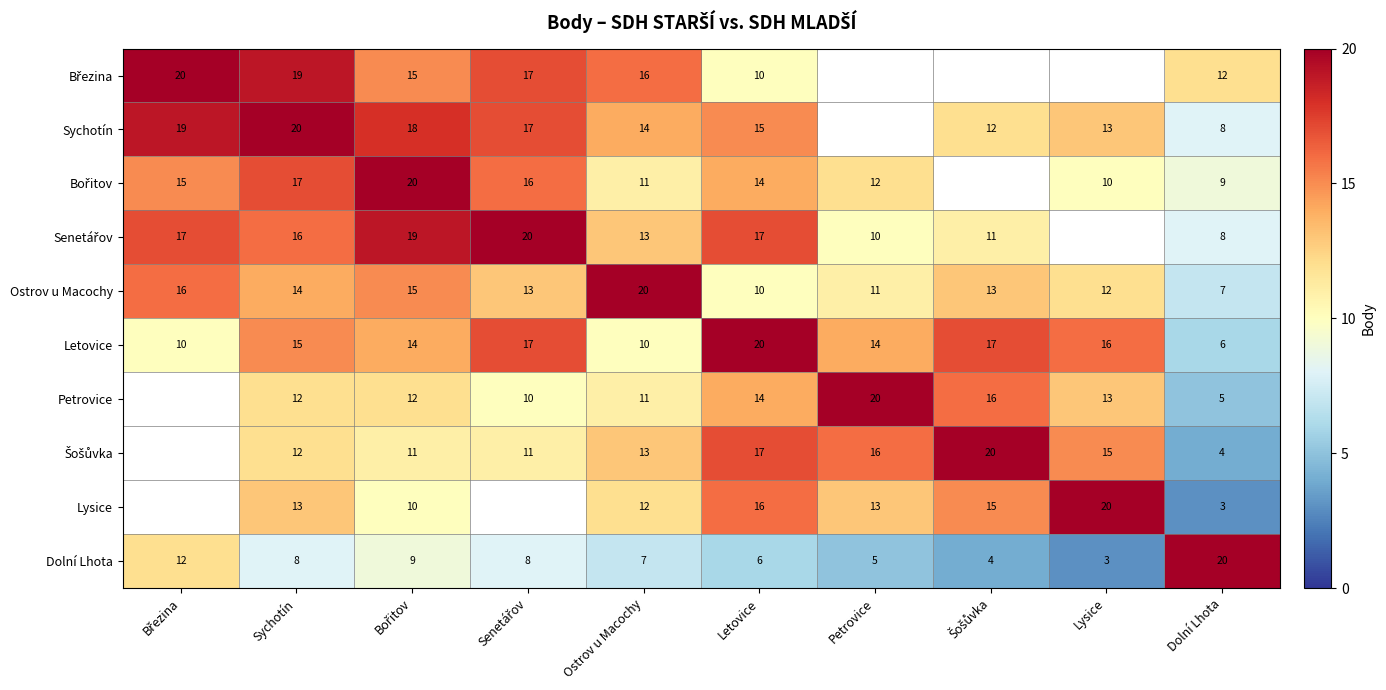

The value of Letovice at Dolní Lhota is 6. True or false?

True